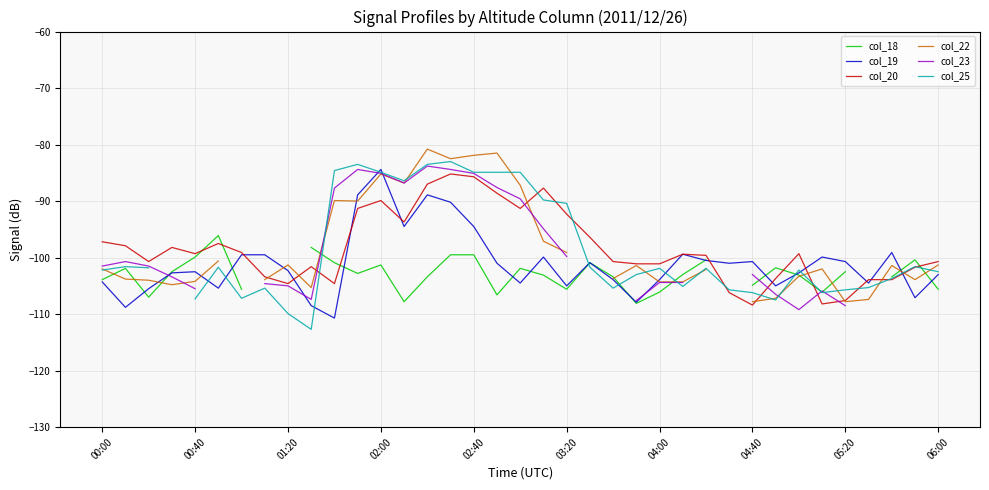

Which series ends up on top after the final intersection of col_22 and col_18?

col_22